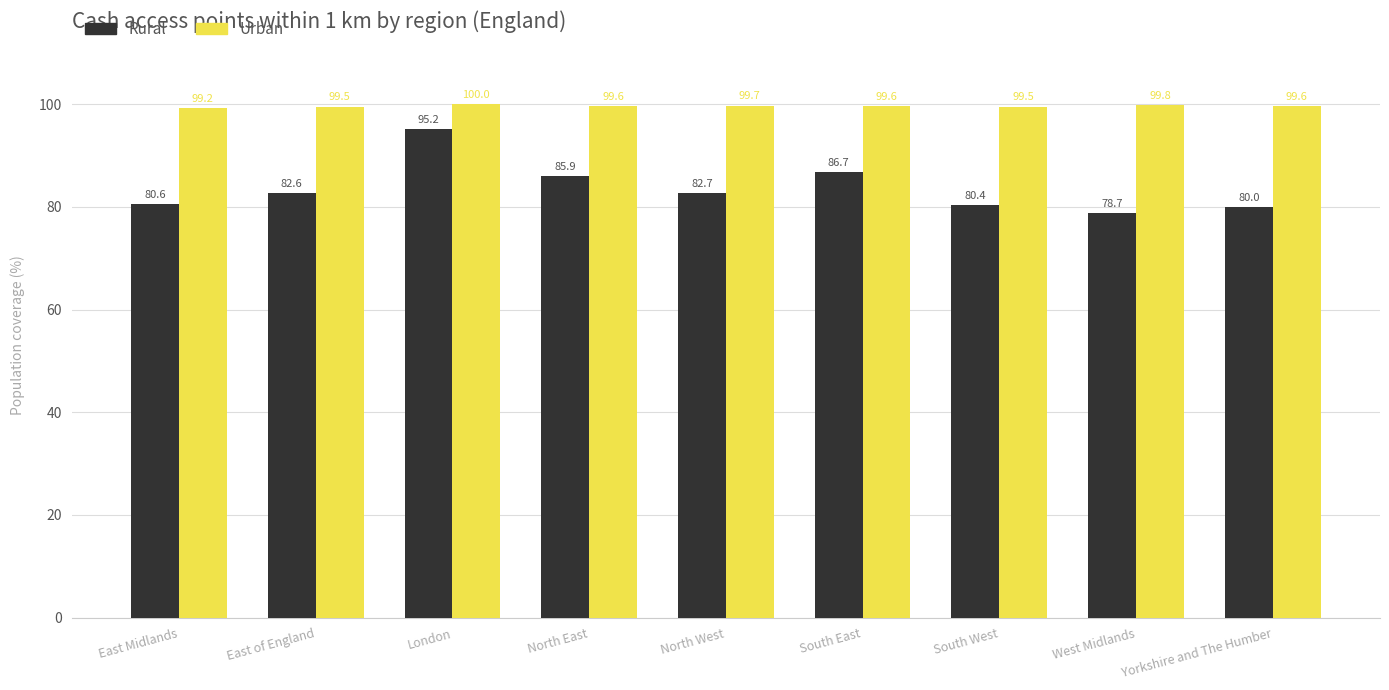

What is the lowest value of the Rural series?

78.7